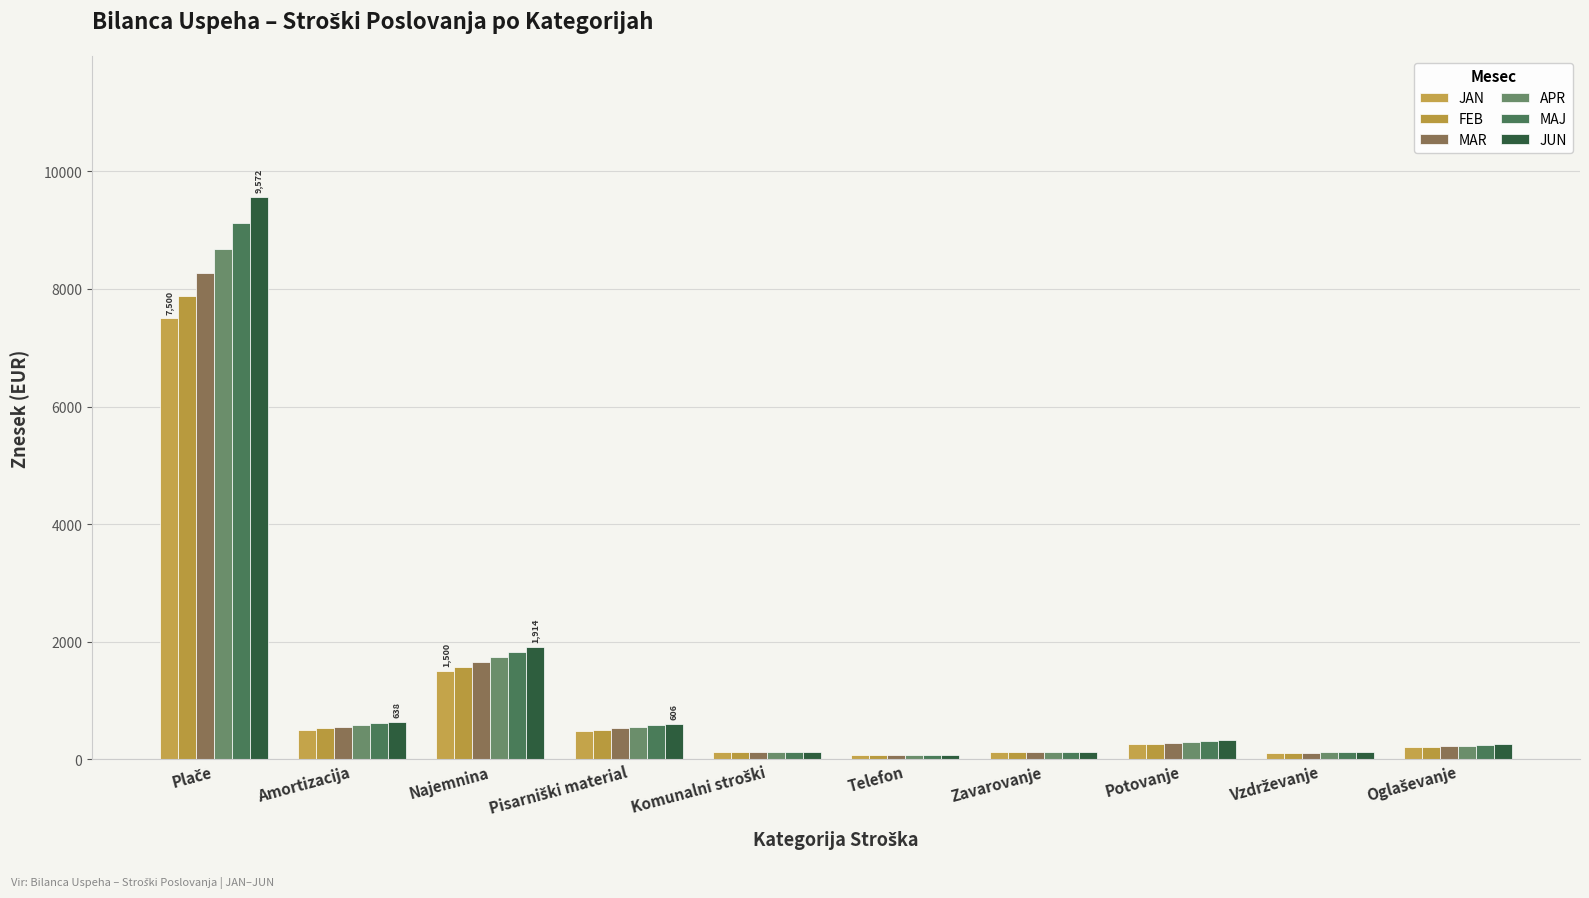

At Pisarniški material, list the series in order from largest to smallest.

JUN, MAJ, APR, MAR, FEB, JAN